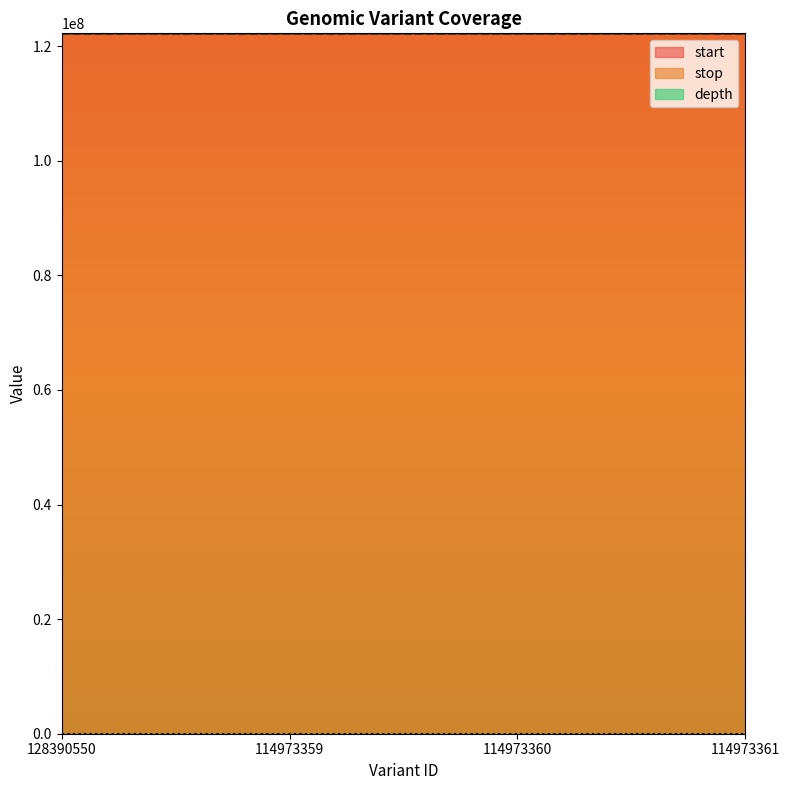

The stop series shows 122250911 at 114973361. True or false?

True